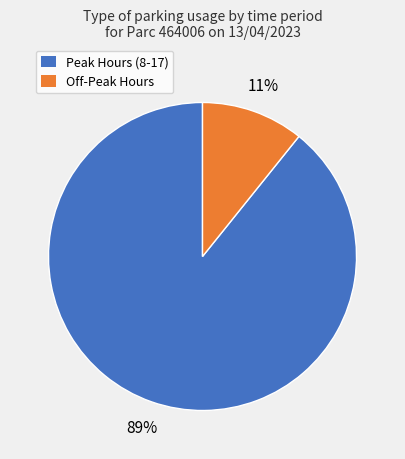

Count the number of slices in the pie.

2